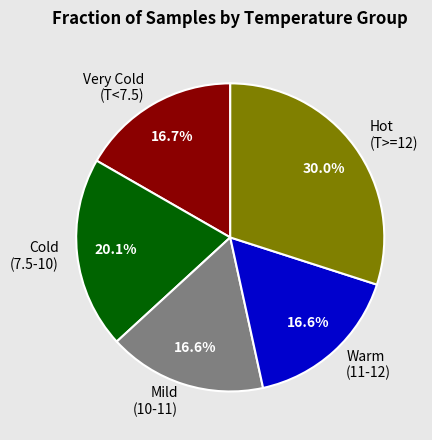

Does any single category account for the majority?

No